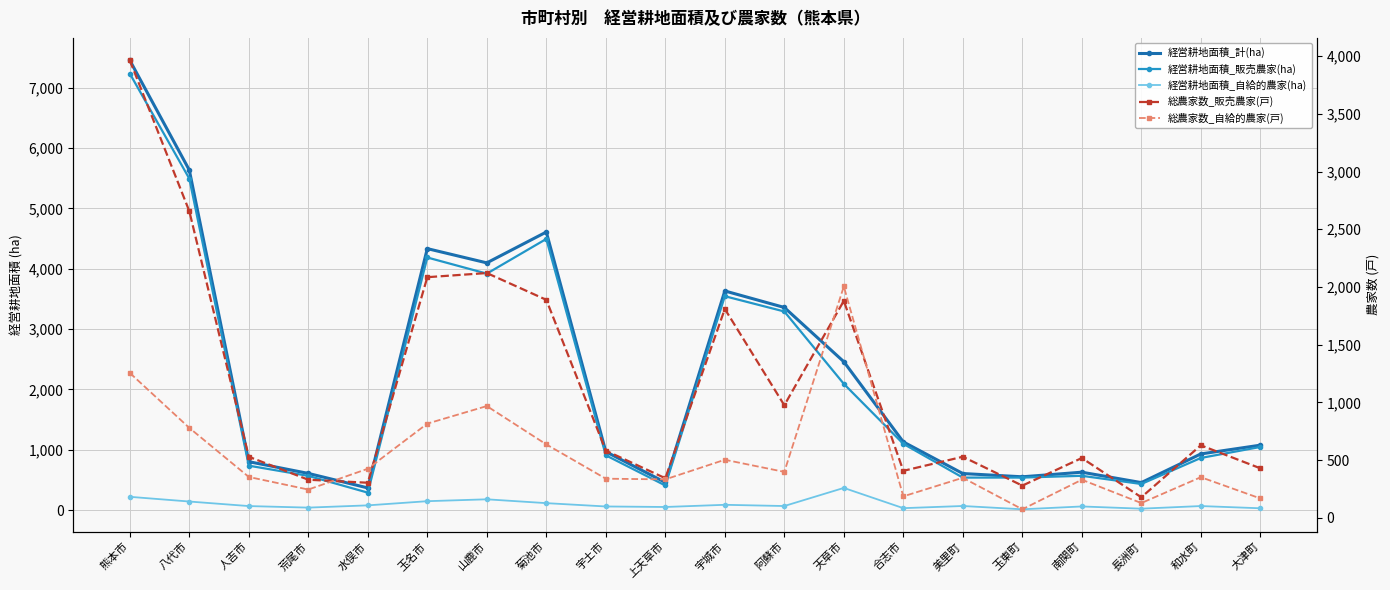

How many lines are shown in the chart?

5